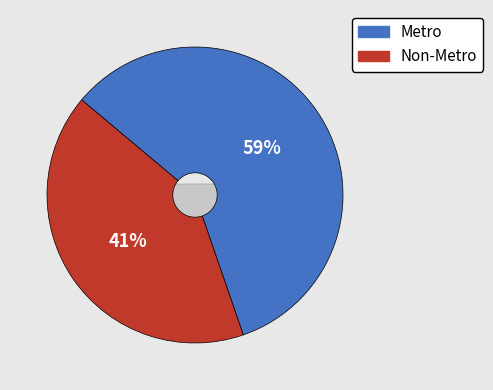

Between Metro and Non-Metro, which is larger?

Metro